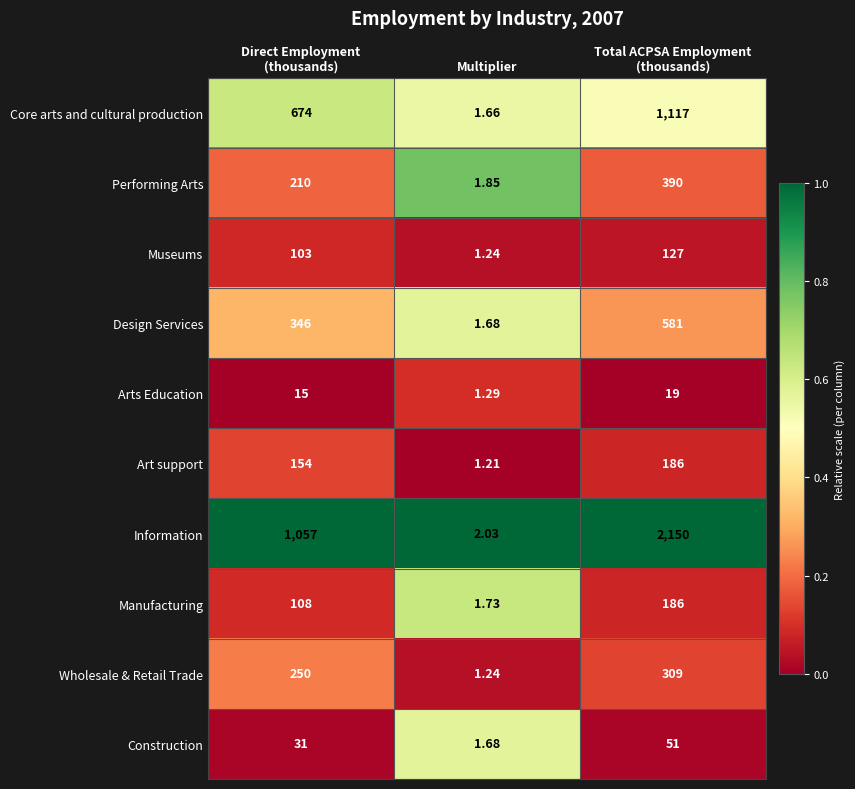

At which category is the sum across all series the highest?

Total ACPSA Employment
(thousands)